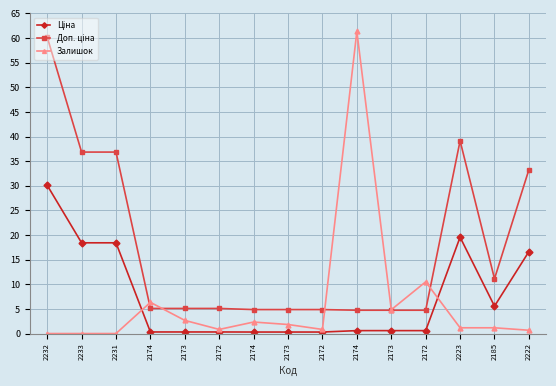

At which label is Ціна closest to 15?

2222